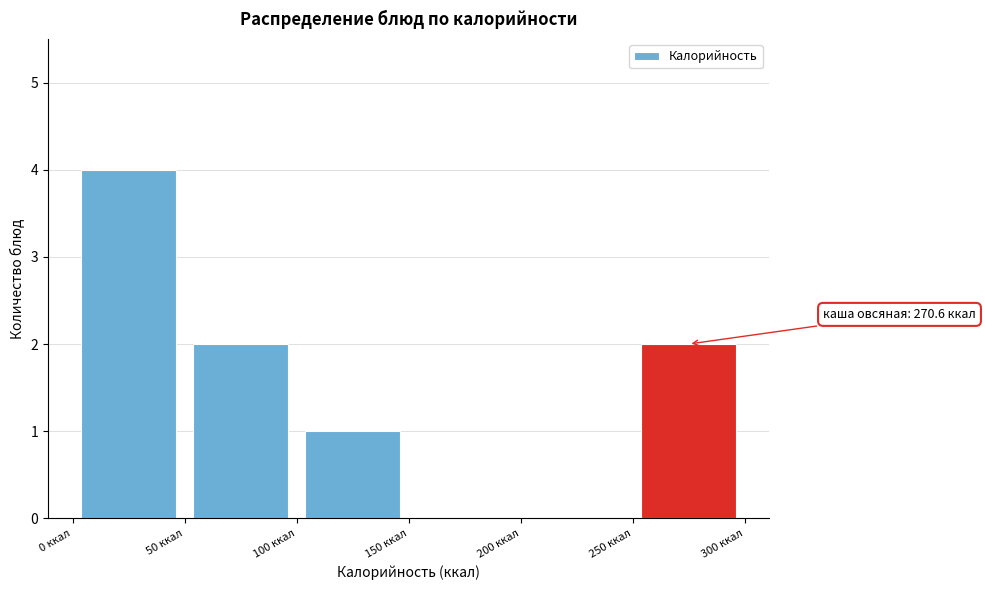

Which range on the x-axis has the tallest bar?

0 to 50